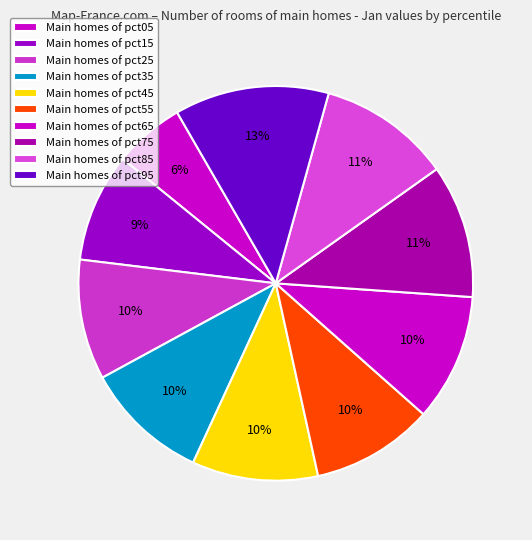

Count the number of slices in the pie.

10